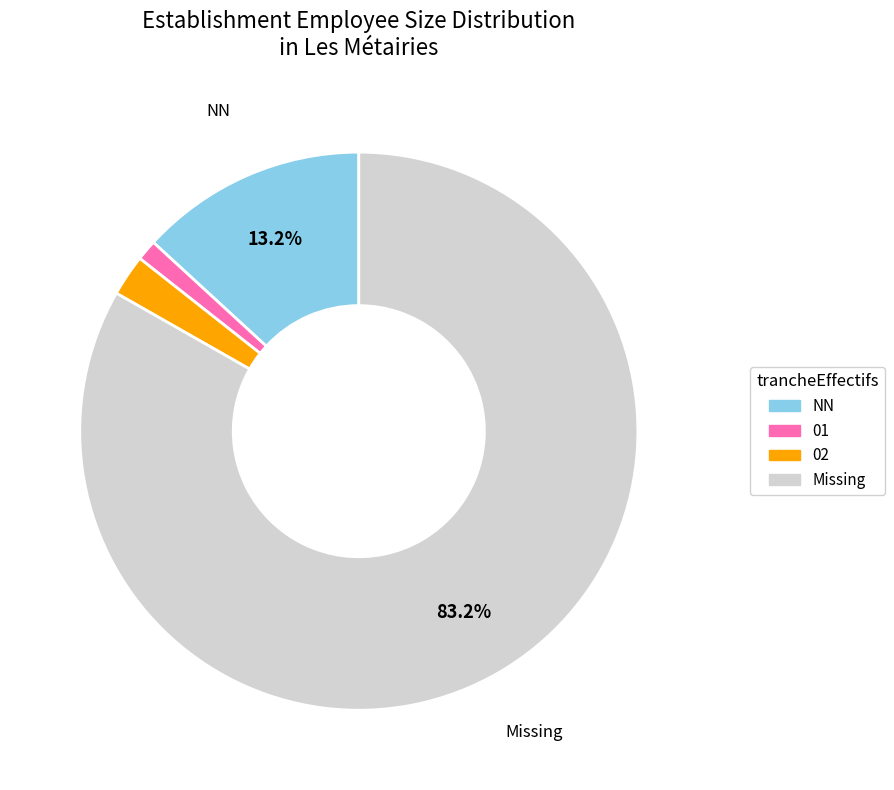

Is there any slice that represents more than half of the pie?

Yes